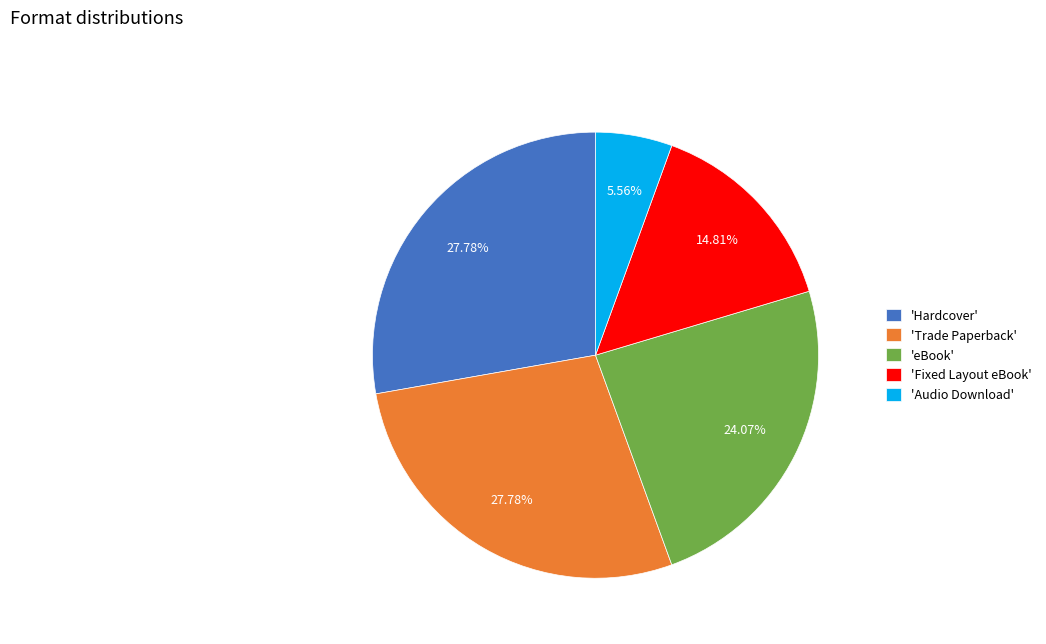

Which category has the smallest portion of the pie?

'Audio Download'